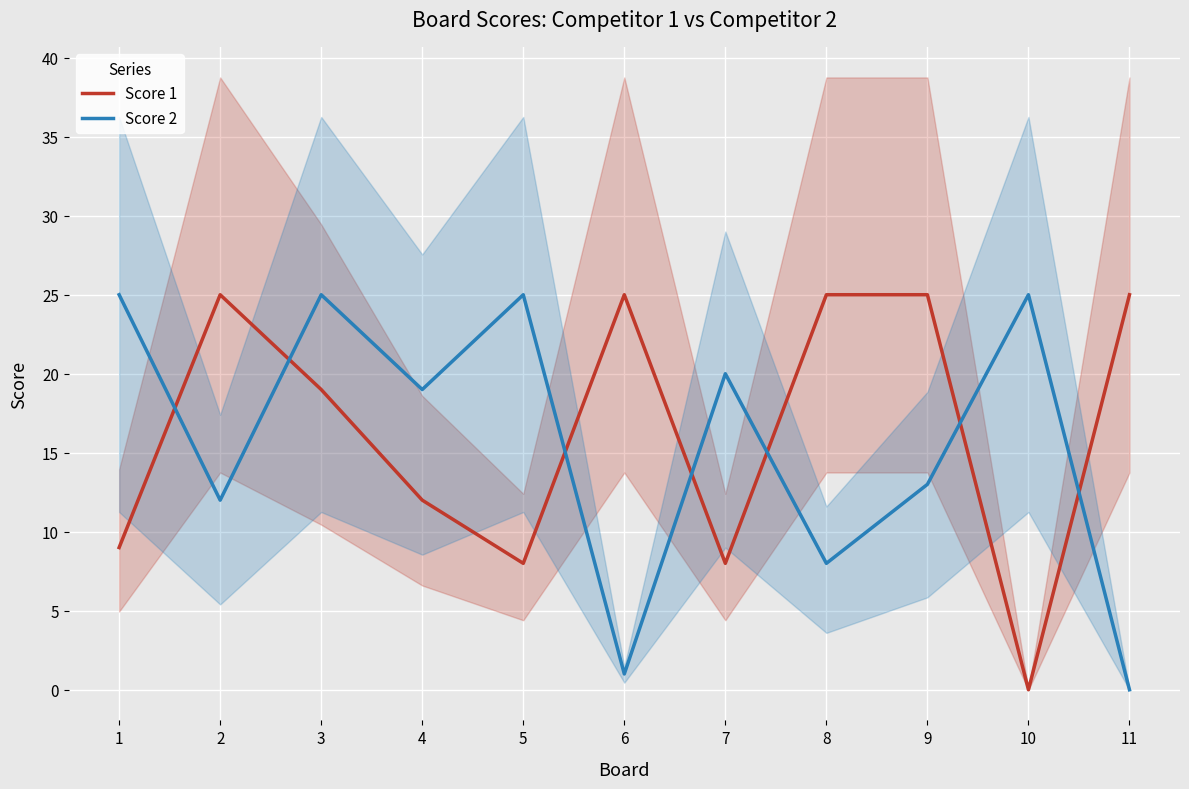

Rank the categories by Score 2 value from lowest to highest.

11, 6, 8, 2, 9, 4, 7, 1, 3, 5, 10